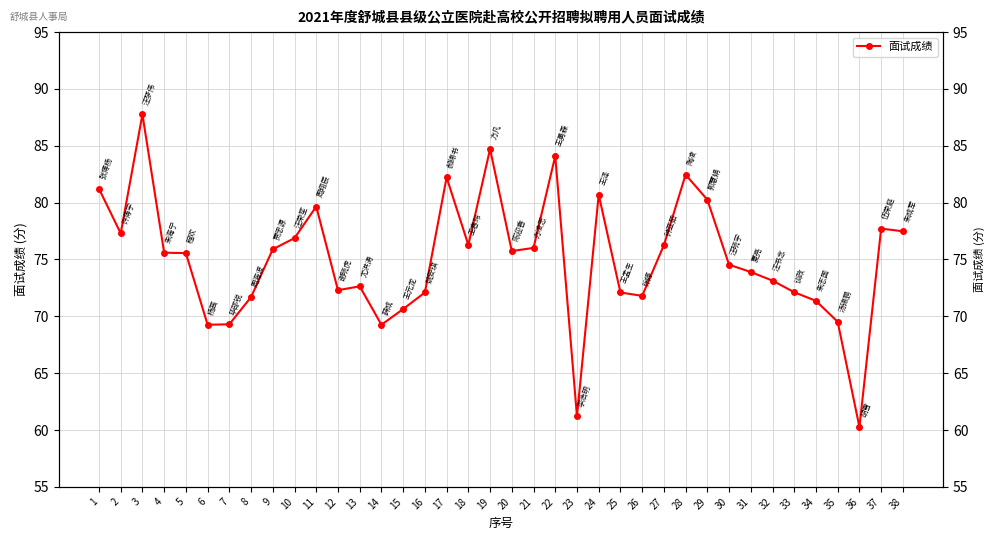

True or false: the data shows 103.7 at 4.

False